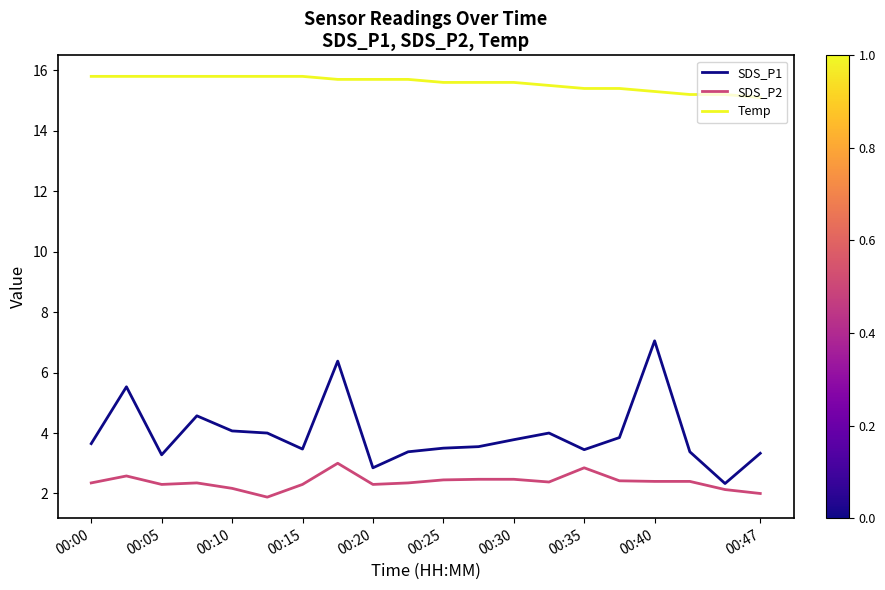

What is the minimum value shown in the chart?

1.9